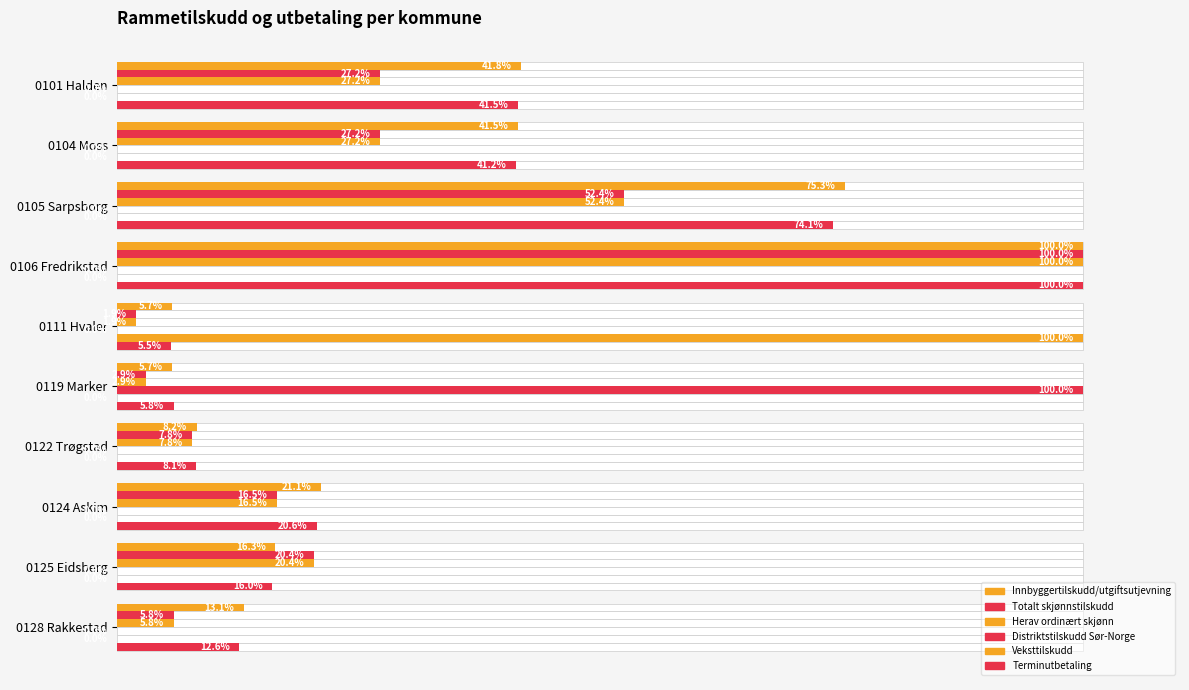

What is the difference between the highest and lowest values at 0124 Askim?

21.1